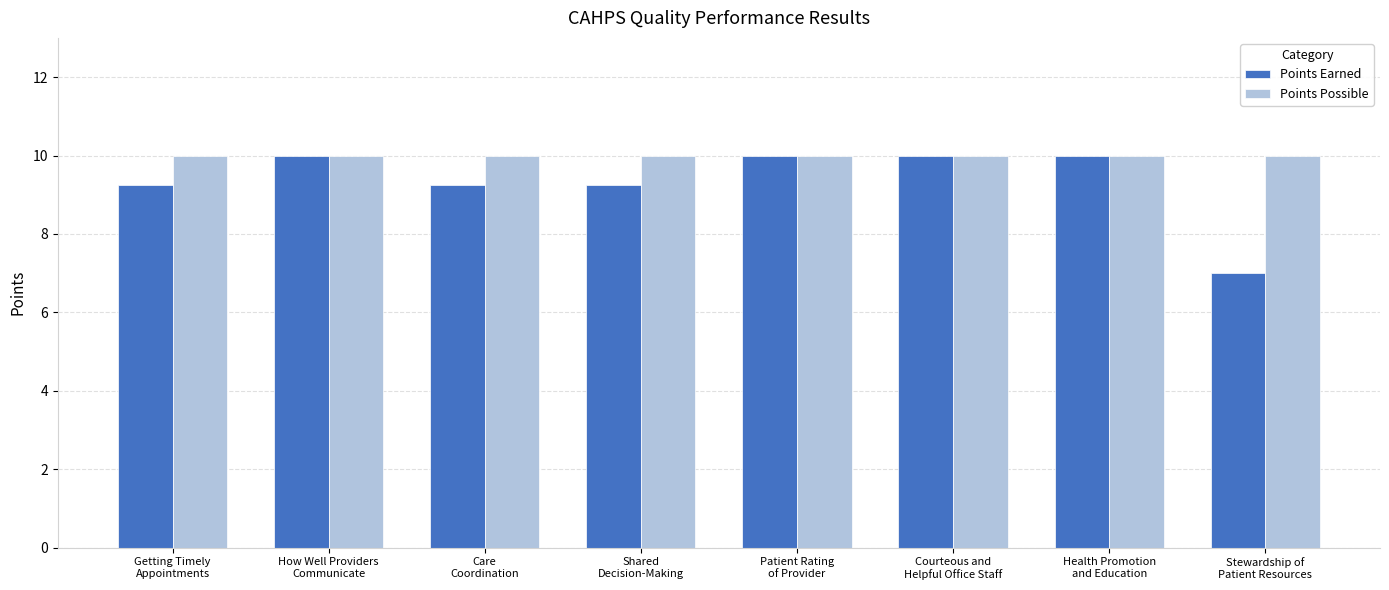

What is the label of the 2nd bar from the left?

How Well Providers
Communicate